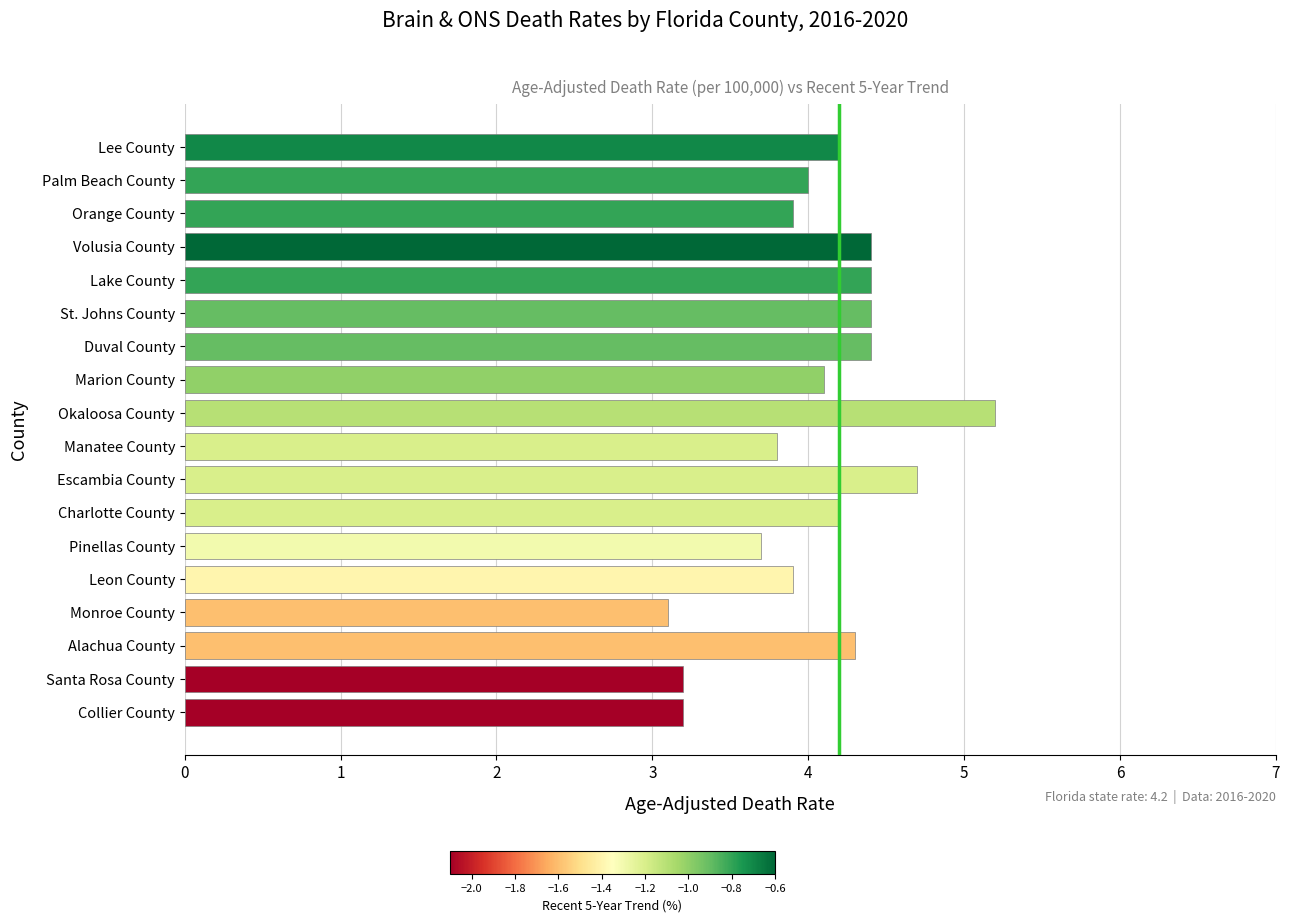

What is the ratio of the value at Santa Rosa County to the value at Monroe County?

1.0